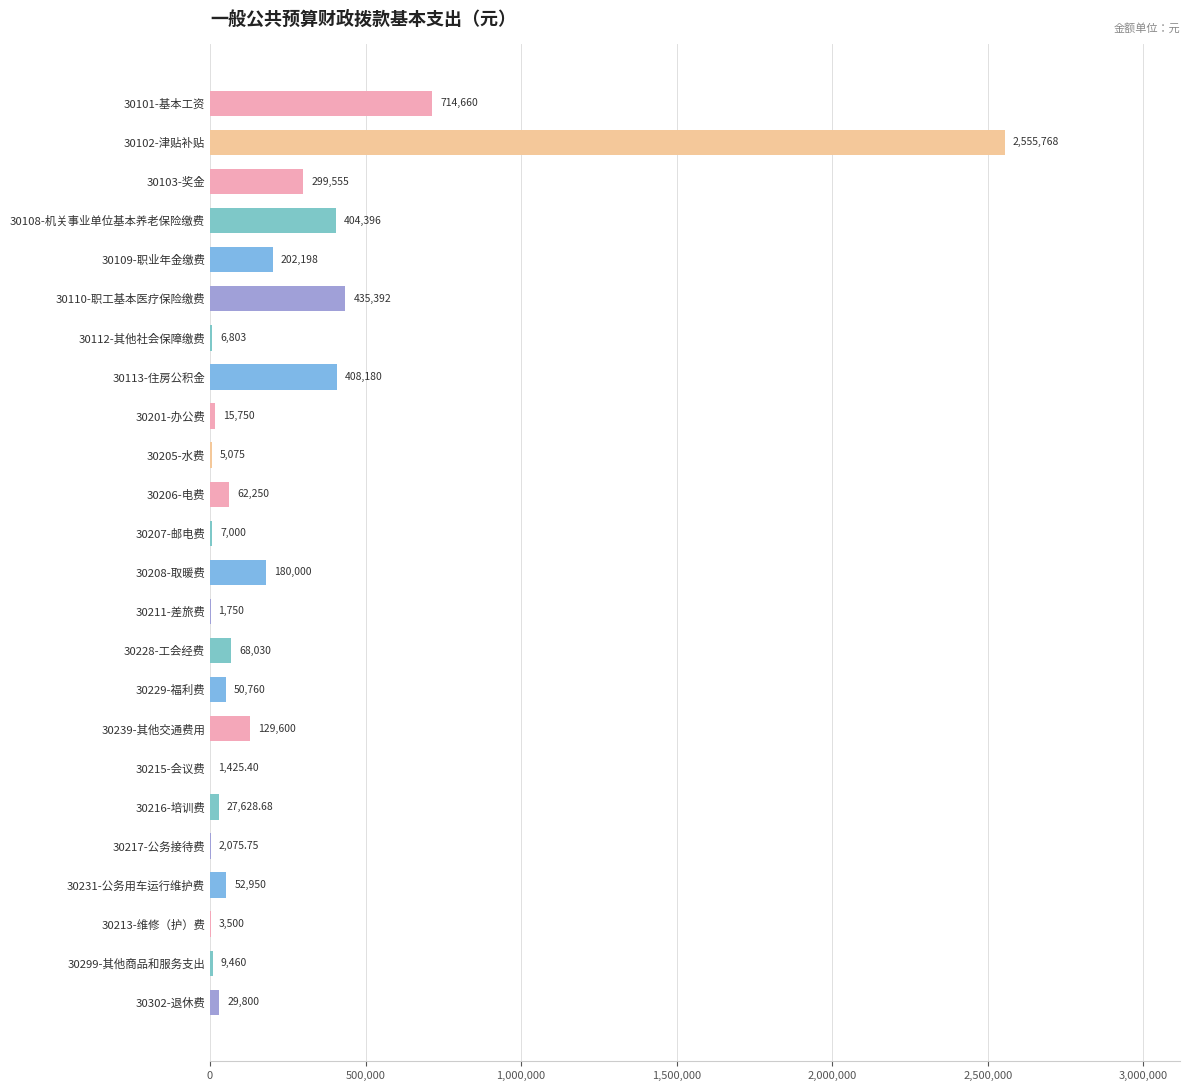

What is the maximum value shown in the chart?

2555768.0